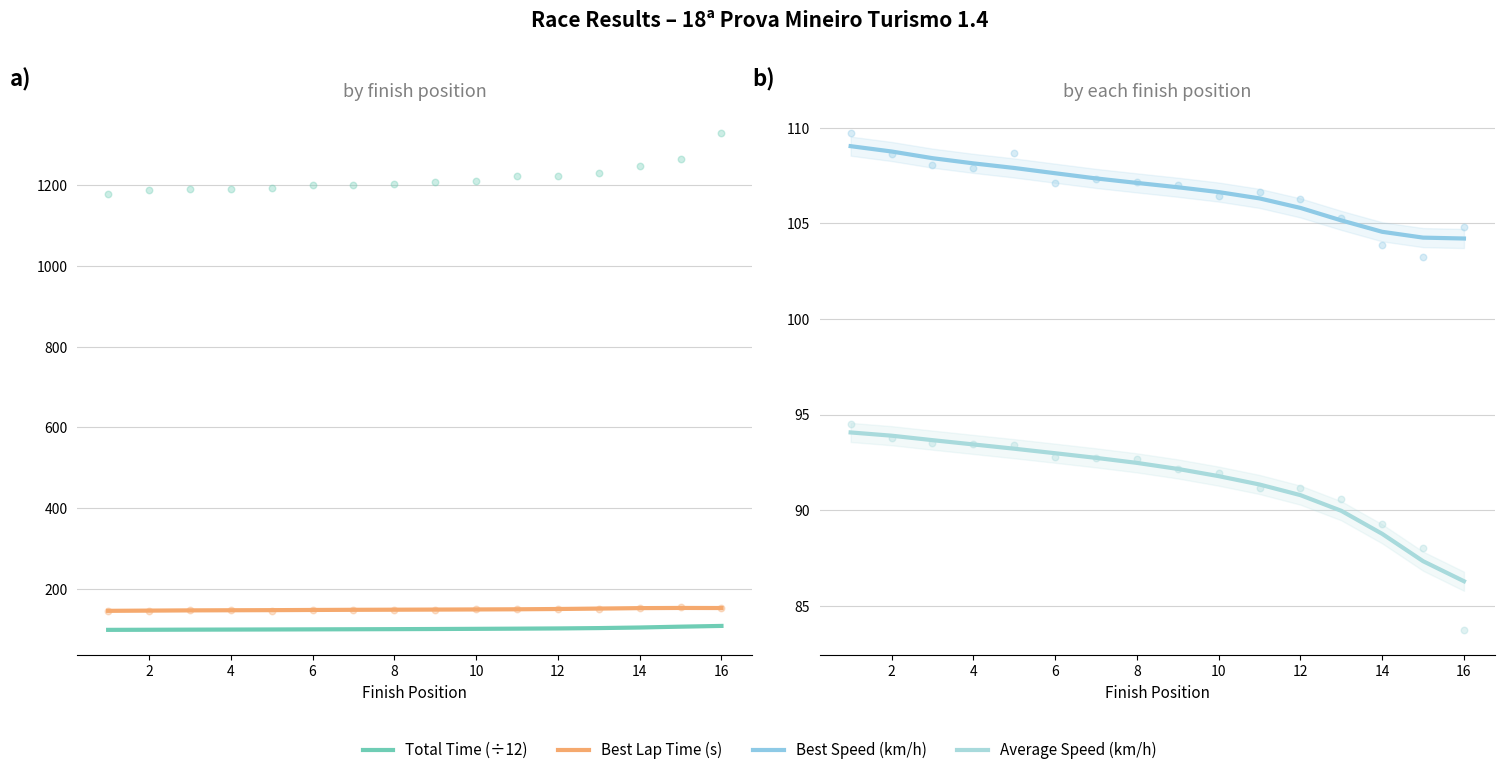

Which series contains the highest Y value?

Best Lap Time (s)